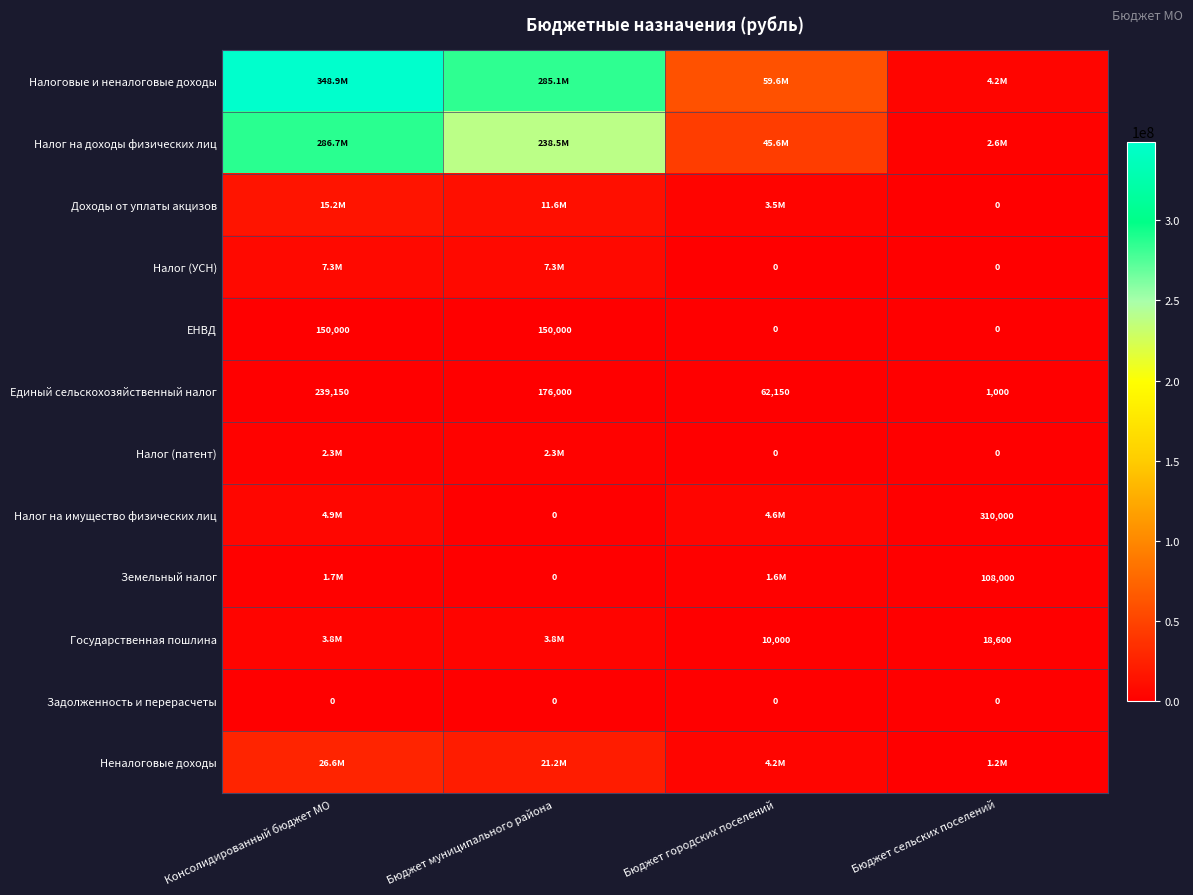

At which label does Единый сельскохозяйственный налог reach its peak?

Консолидированный бюджет МО